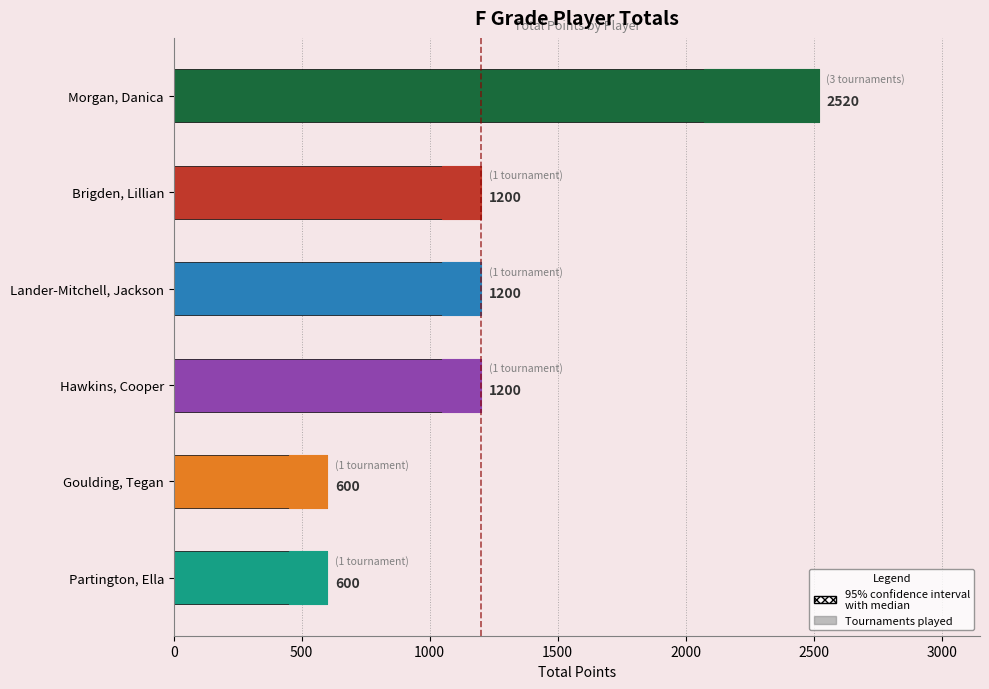

Reading left to right, transcribe all the data shown in this chart.

2520	1200	1200	1200	600	600